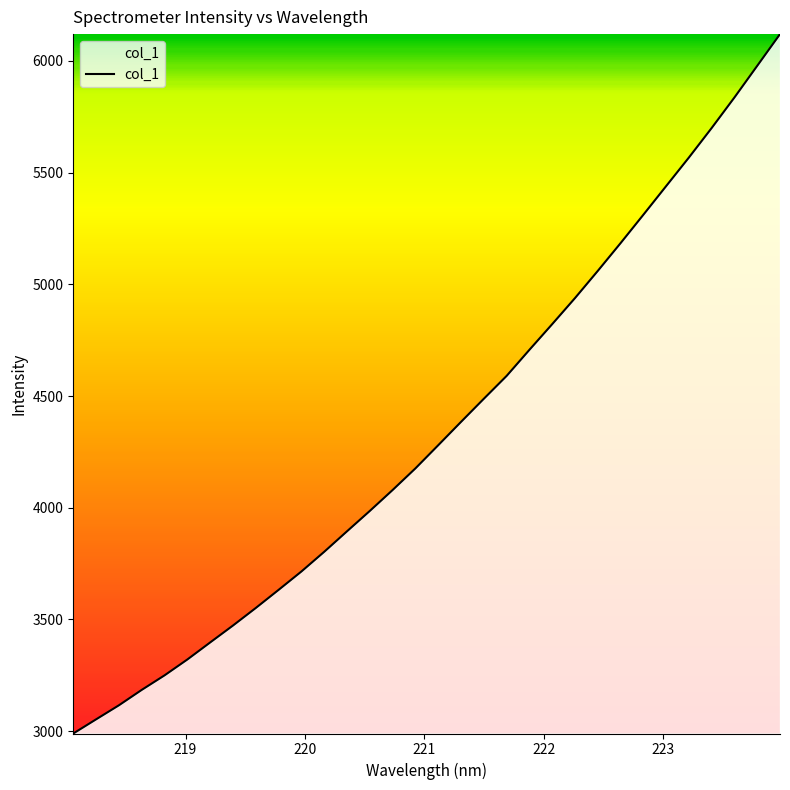

What is the difference between the maximum and minimum values?

3129.9